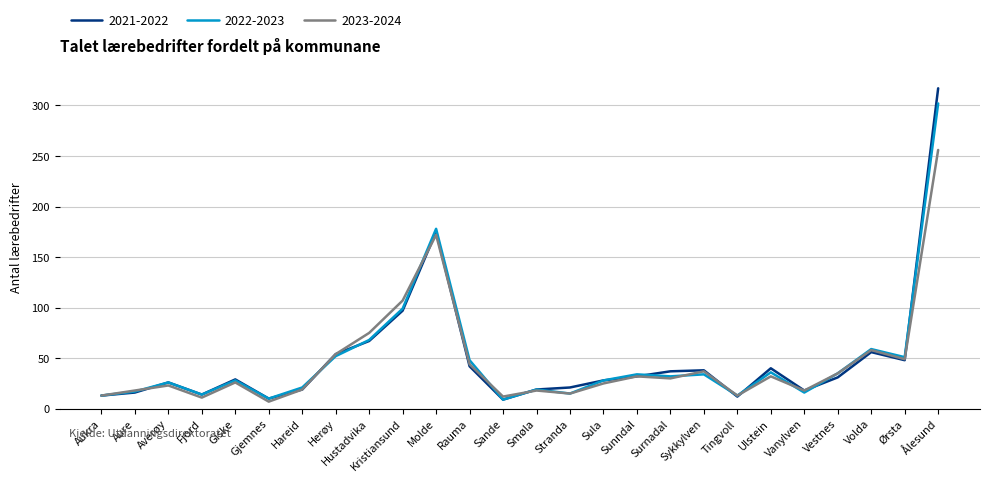

Where is 2023-2024 nearest to the value 131?

Kristiansund